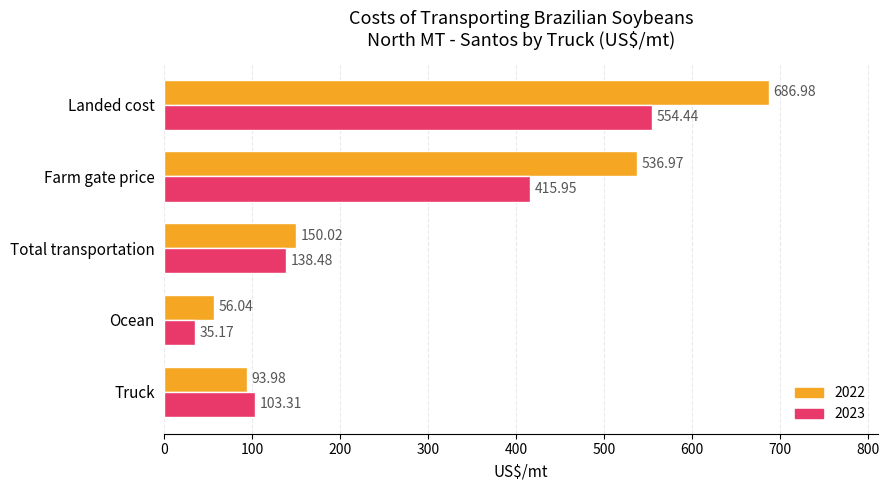

What is the difference between the highest and lowest values at Ocean?

20.9